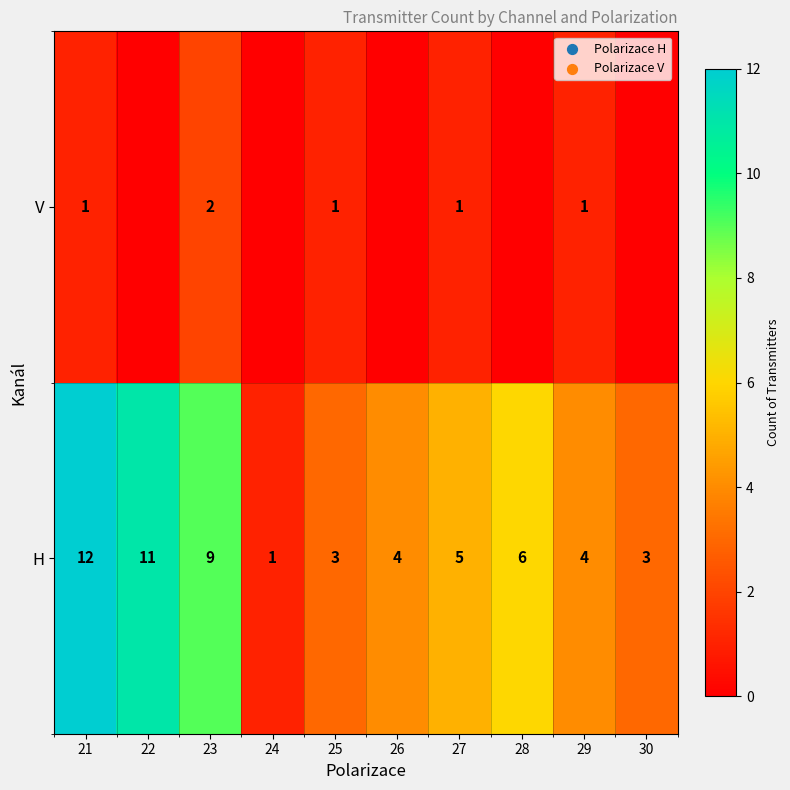

At which category is the sum across all series the highest?

21